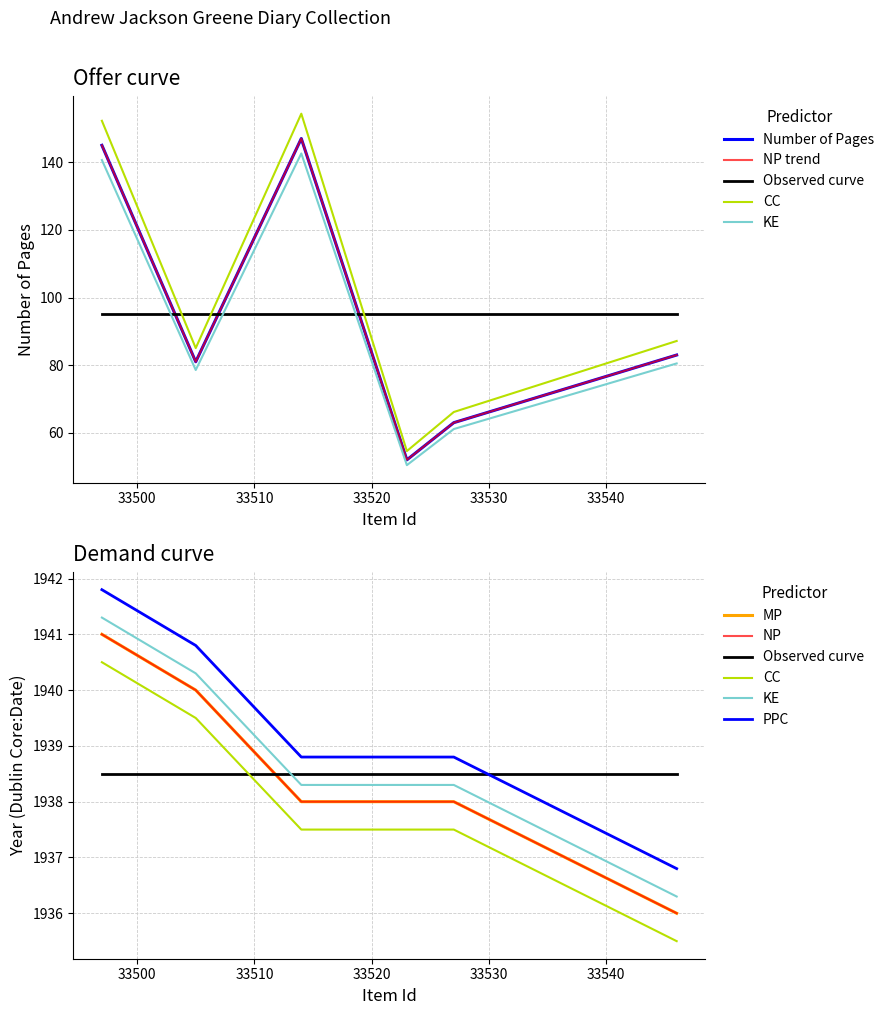

The chart shows a value of 257 at 33514. True or false?

False